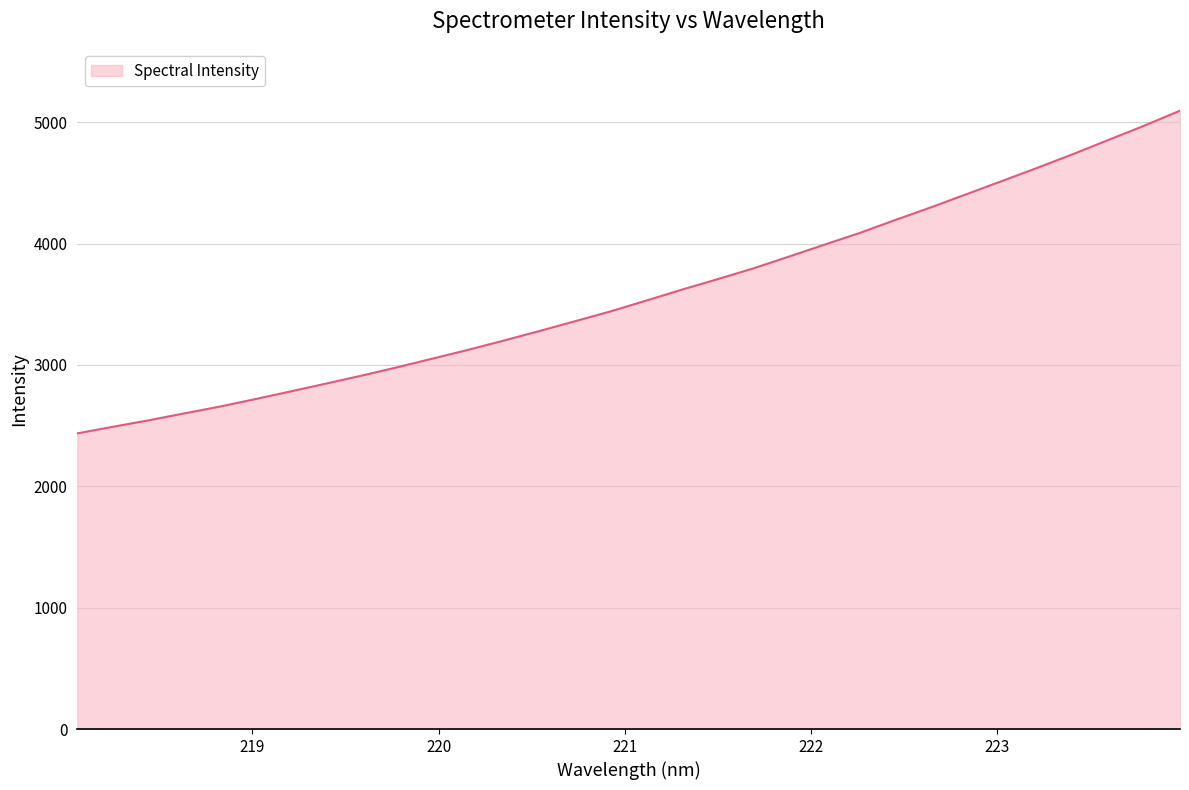

What is the smallest value displayed?

2436.2